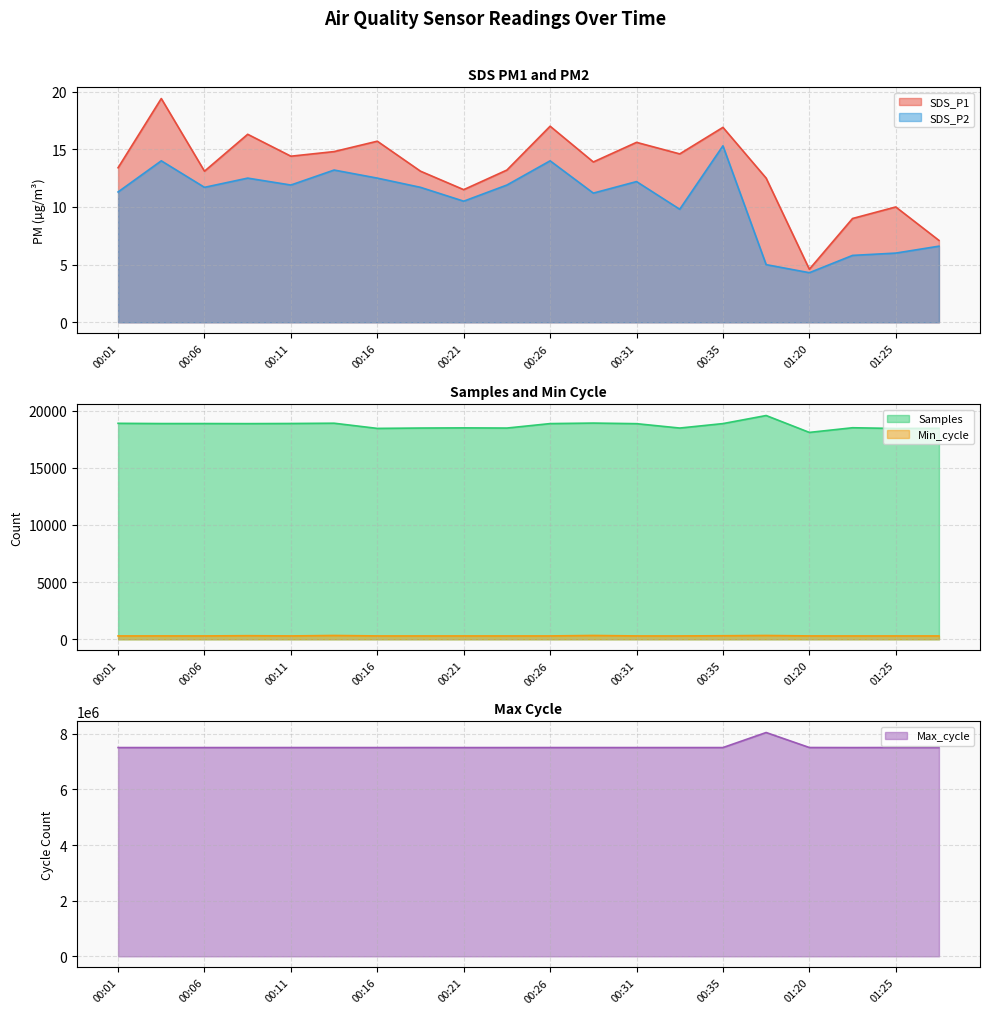

What are all the series names shown in the legend?

SDS_P1, SDS_P2, Min_cycle, Max_cycle, Samples